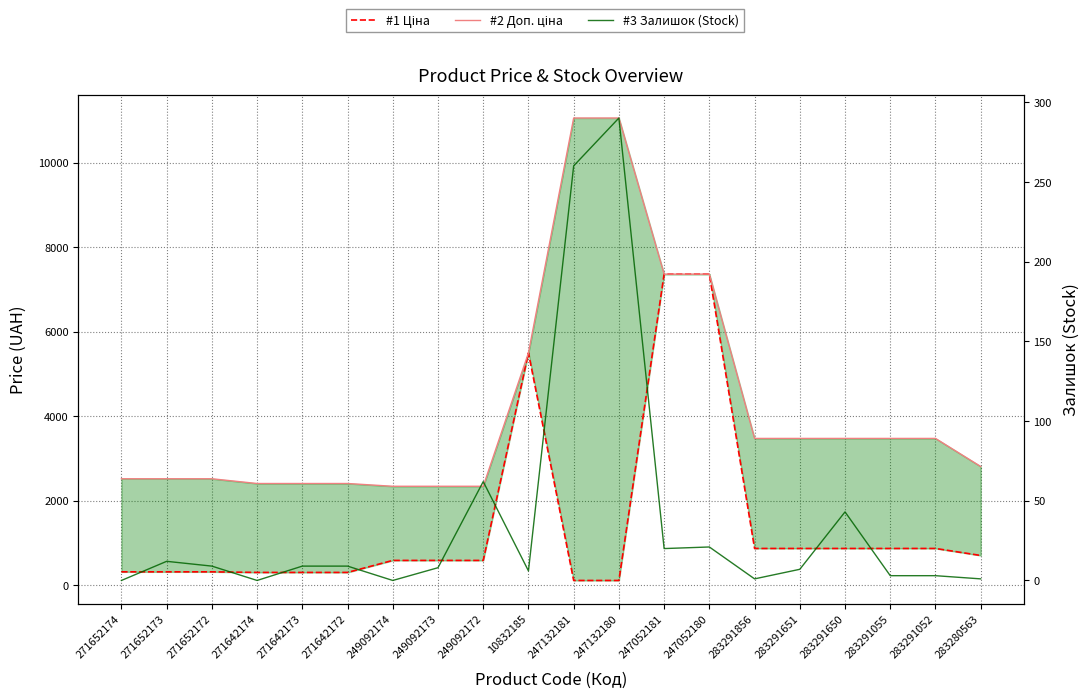

Reading left to right, what are all the values shown in this chart?

#1 Ціна: 314.7	314.7	314.7	300.6	300.6	300.6	584.9	584.9	584.9	5497.3	110.5	110.5	7360.2	7360.2	868.0	868.0	868.0	868.0	868.0	701.9
#2 Доп. ціна: 2517.5	2517.5	2517.5	2405.2	2405.2	2405.2	2339.7	2339.7	2339.7	5497.3	11055.0	11055.0	7360.2	7360.2	3472.1	3472.1	3472.1	3472.1	3472.1	2807.6
#3 Залишок (Stock): 0.0	12.0	9.0	0.0	9.0	9.0	0.0	8.0	62.0	6.0	260.0	290.0	20.0	21.0	1.0	7.0	43.0	3.0	3.0	1.0